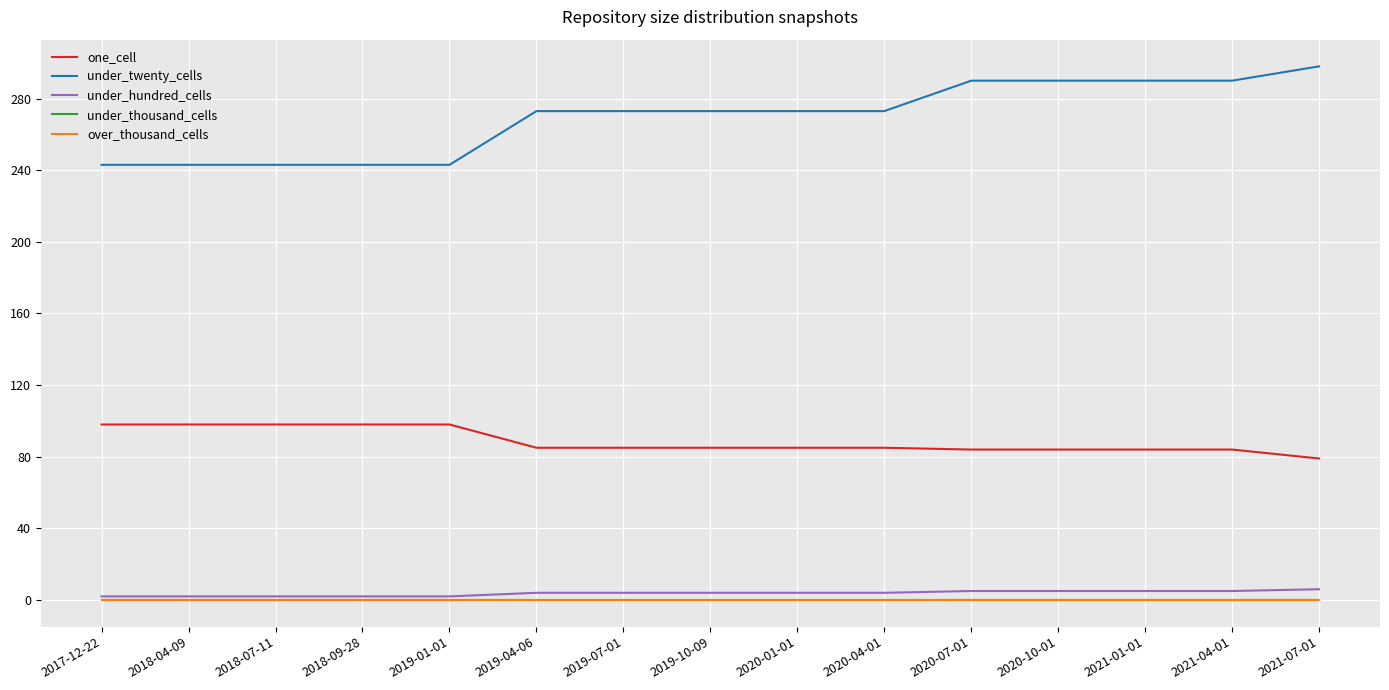

What value does the under_twenty_cells series have at 2020-04-01?

273